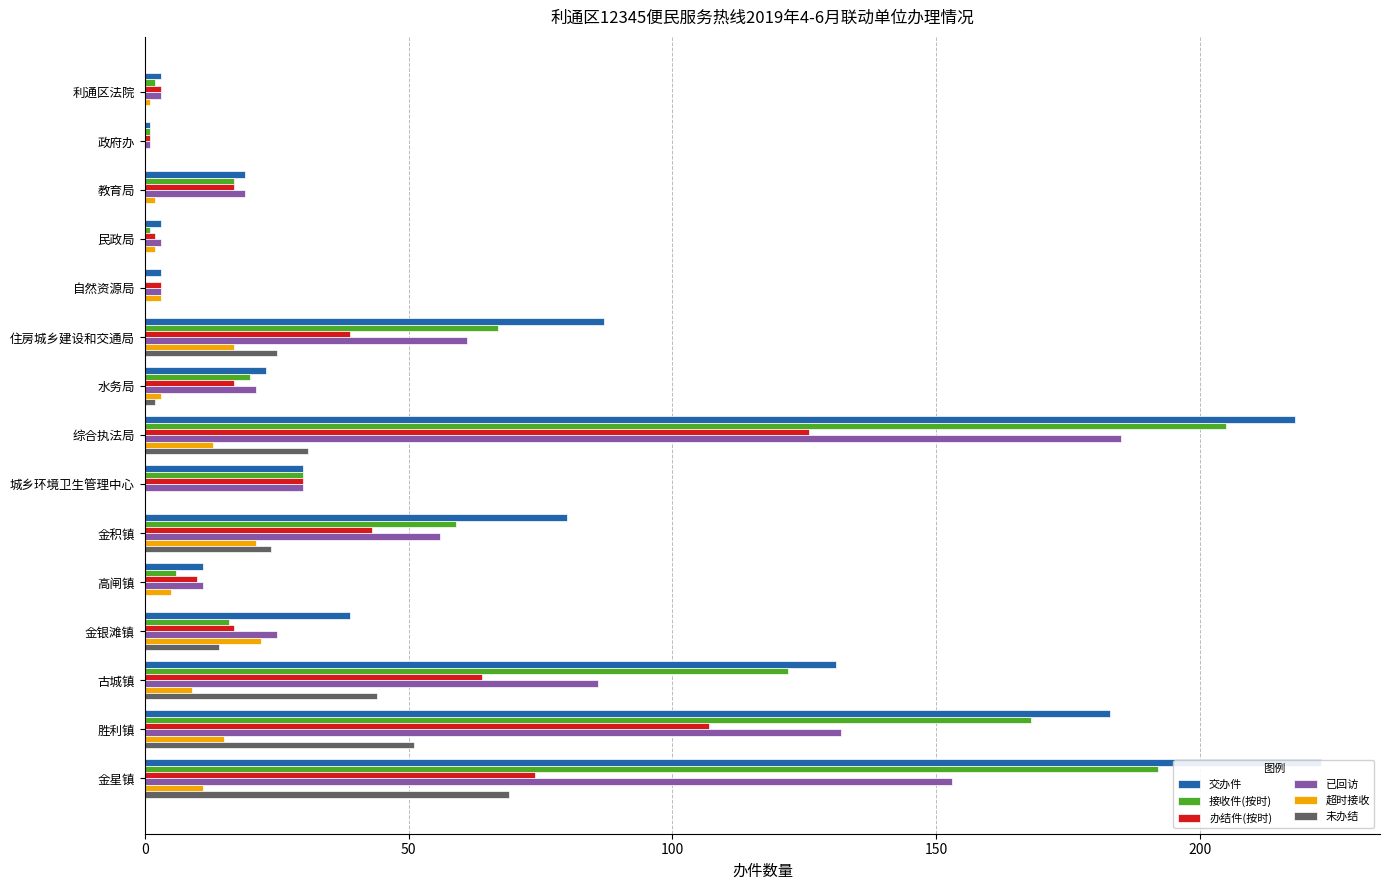

The value of 接收件(按时) at 古城镇 is 122. True or false?

True